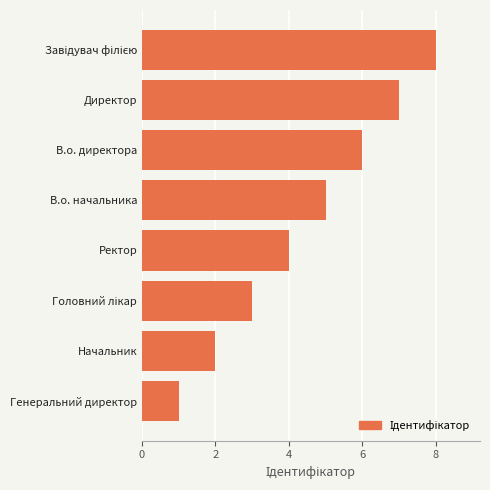

What is the greatest value displayed?

8